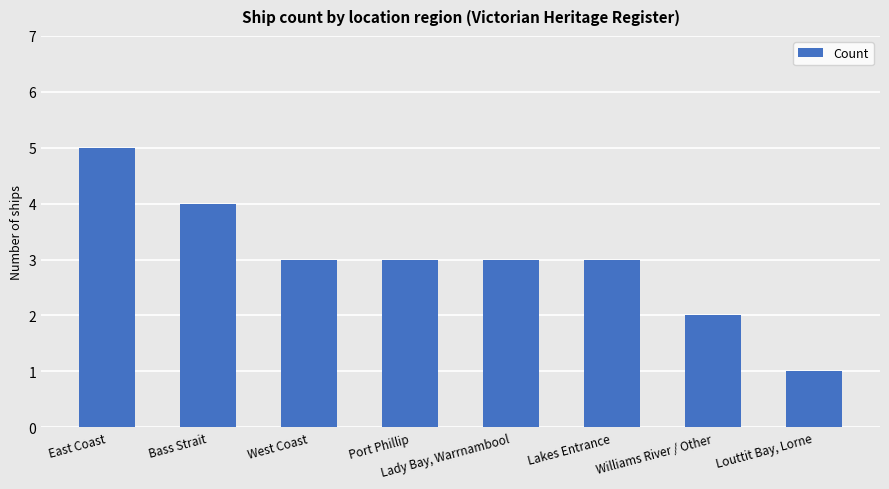

At which label does the data first exceed 3?

East Coast